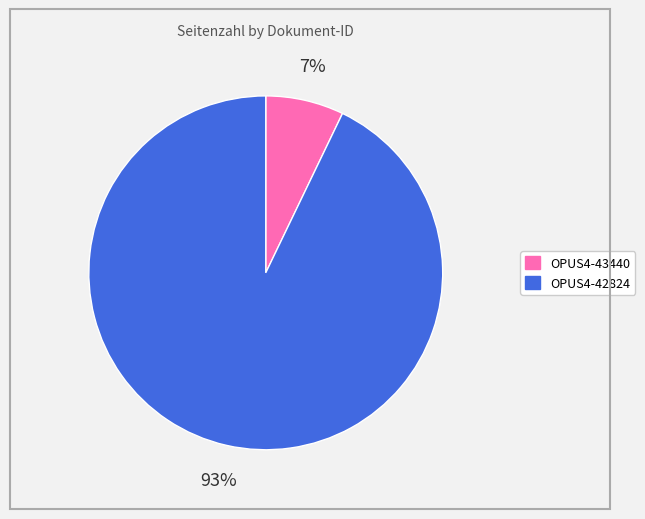

Is it true that OPUS4-43440 is 14% of the pie?

False